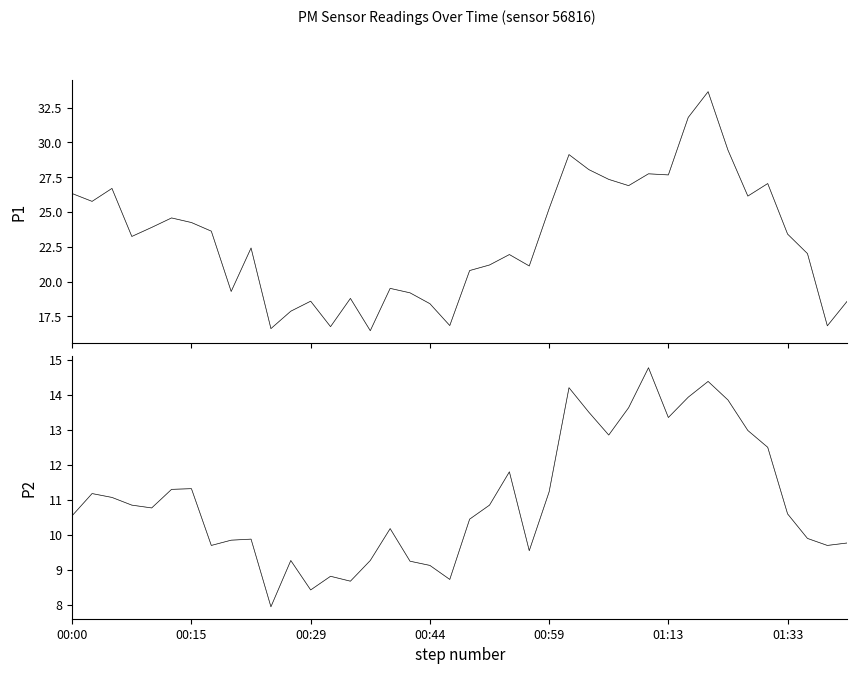

How many data points in P1 are less than 23?

19